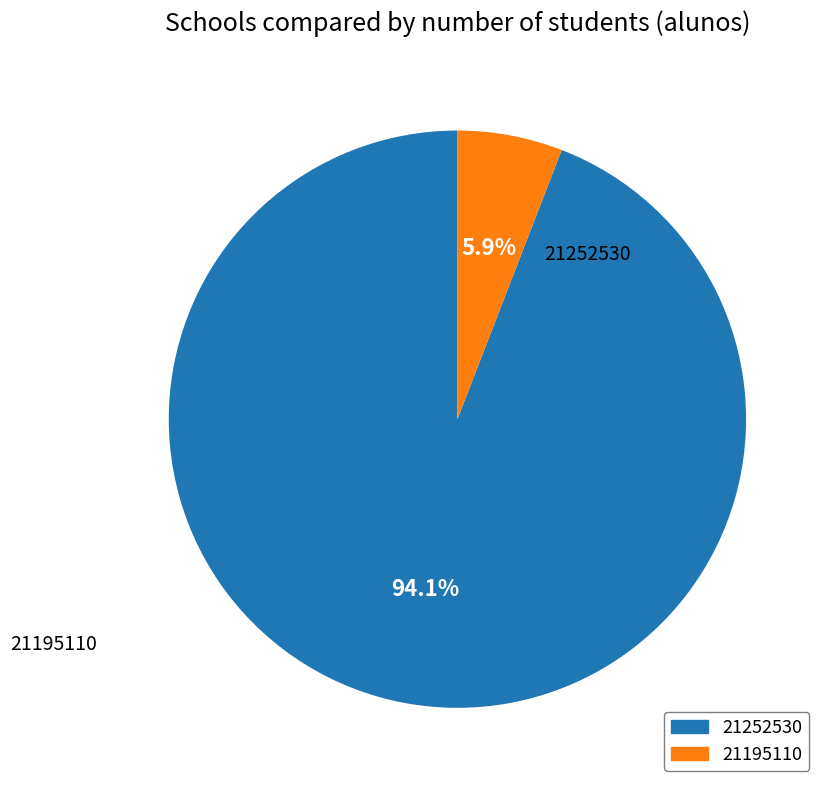

Between 21252530 and 21195110, which is larger?

21252530